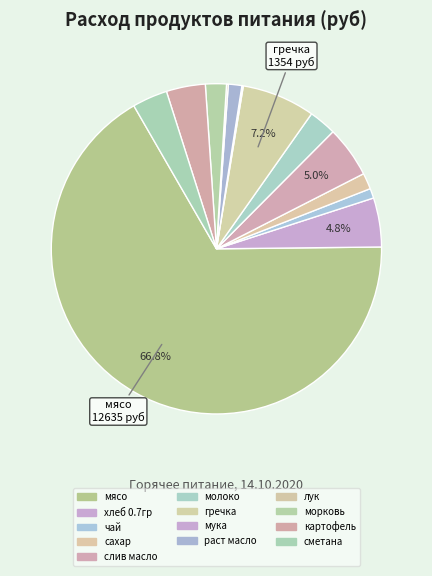

Combined, what portion of the pie is чай and слив масло?

6.0%